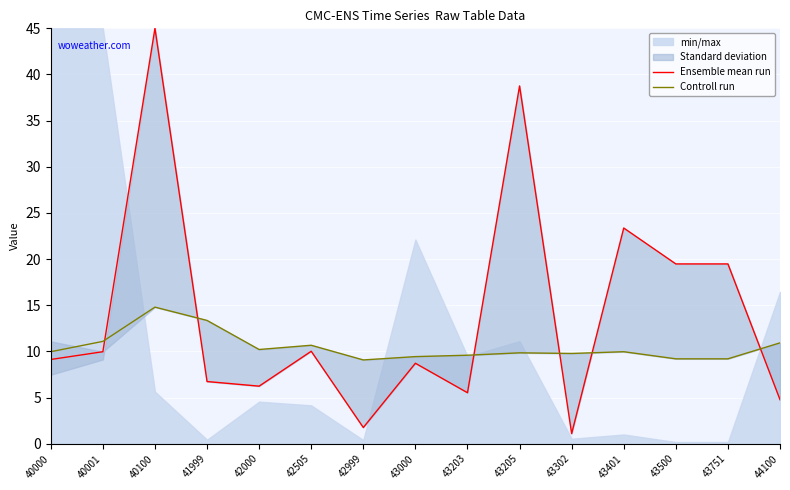

At which label does Controll run reach its peak?

40100